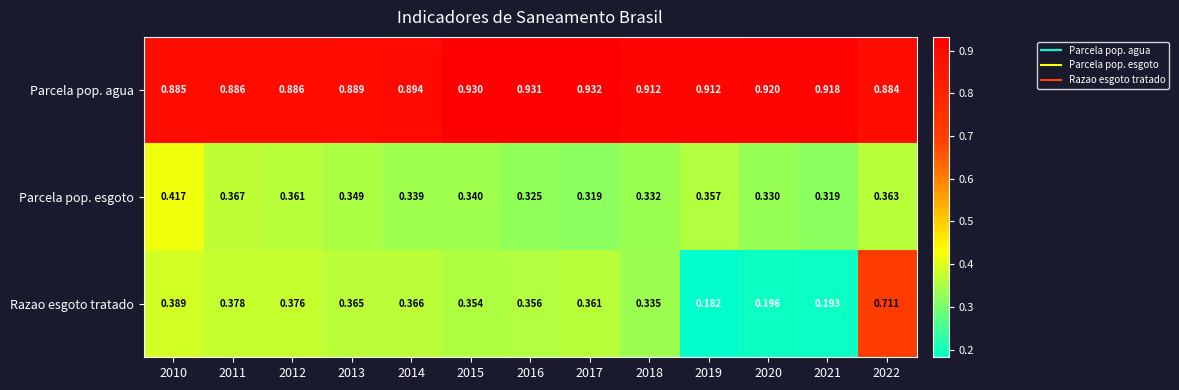

List the series in order of their peak value, lowest first.

Parcela pop. esgoto, Razao esgoto tratado, Parcela pop. agua